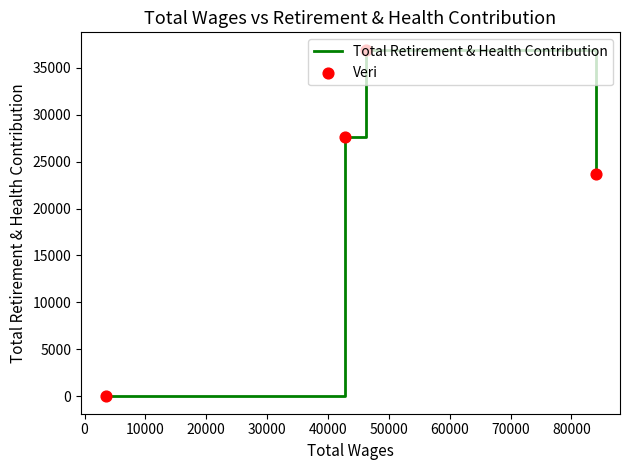

How many interior local peaks (higher than both neighbors) does the data have?

1